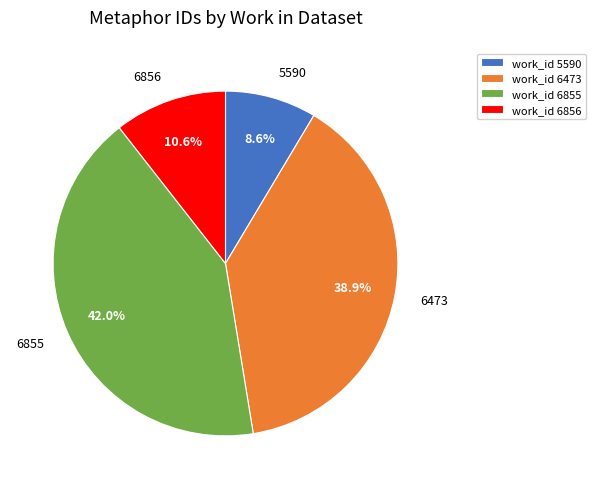

Between work_id 6856 and work_id 5590, which is larger?

work_id 6856